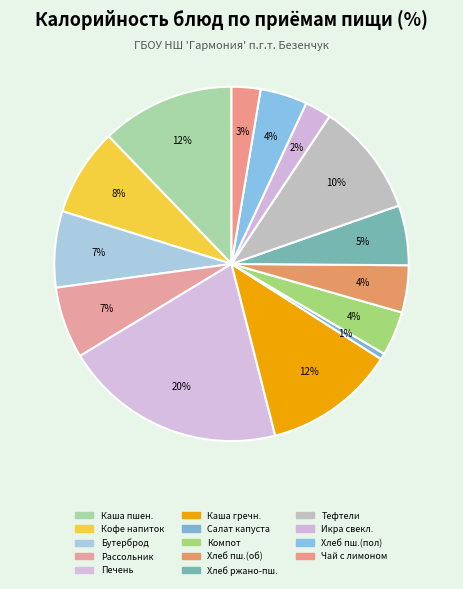

How many slices are in this pie chart?

14